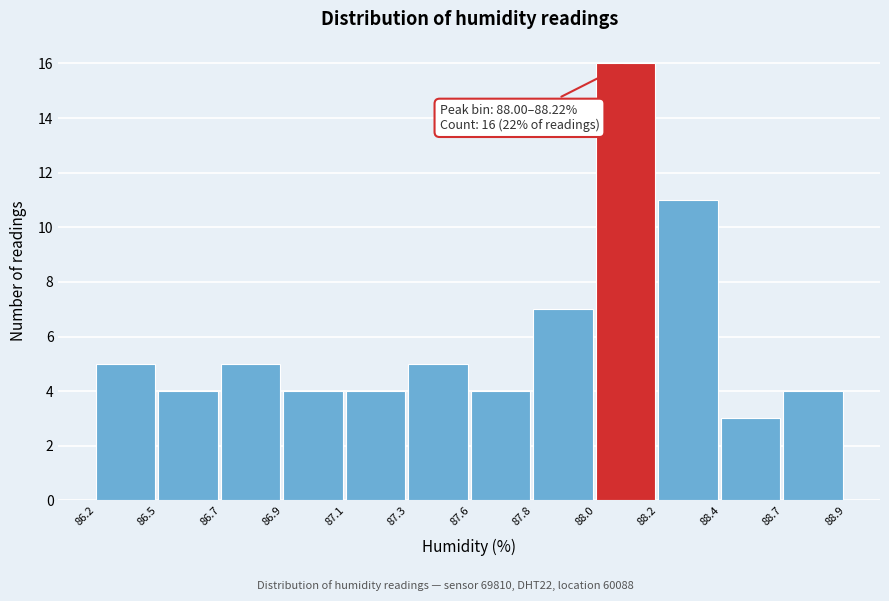

Reading left to right, transcribe all the data shown in this chart.

5	4	5	4	4	5	4	7	16	11	3	4